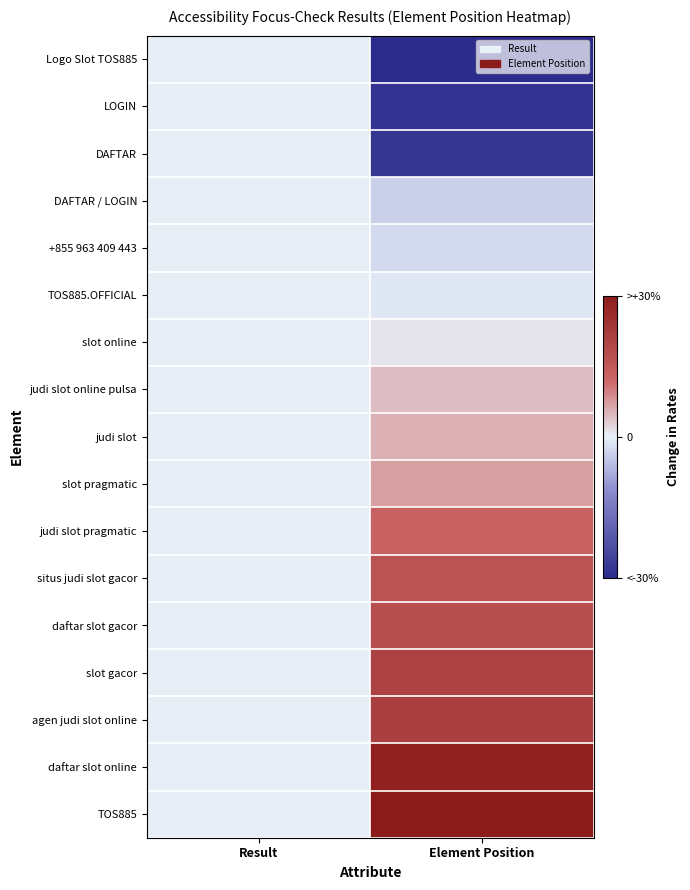

Reading left to right, list all the values displayed in this chart.

Logo Slot TOS885: Result=0.0	Element Position=-1.0
LOGIN: Result=0.0	Element Position=-0.9
DAFTAR: Result=0.0	Element Position=-0.9
DAFTAR / LOGIN: Result=0.0	Element Position=-0.1
+855 963 409 443: Result=0.0	Element Position=-0.1
TOS885.OFFICIAL: Result=0.0	Element Position=-0.0
slot online: Result=0.0	Element Position=0.0
judi slot online pulsa: Result=0.0	Element Position=0.1
judi slot: Result=0.0	Element Position=0.2
slot pragmatic: Result=0.0	Element Position=0.2
judi slot pragmatic: Result=0.0	Element Position=0.4
situs judi slot gacor: Result=0.0	Element Position=0.6
daftar slot gacor: Result=0.0	Element Position=0.6
slot gacor: Result=0.0	Element Position=0.7
agen judi slot online: Result=0.0	Element Position=0.7
daftar slot online: Result=0.0	Element Position=0.9
TOS885: Result=0.0	Element Position=1.0